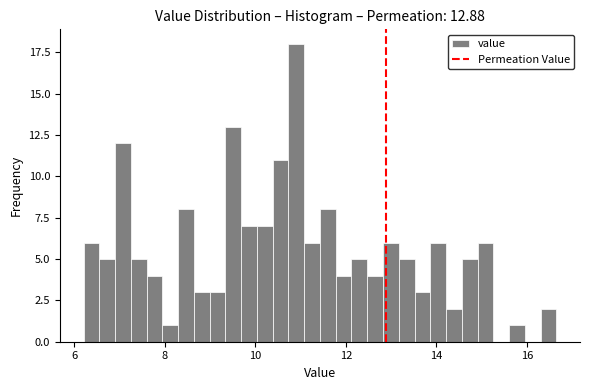

Read against the x-axis, roughly where is the centre of the tallest bar?

11.0